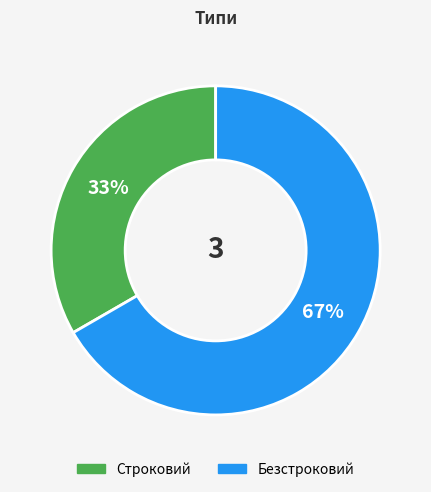

To the nearest percent, what is the average slice percentage?

50%